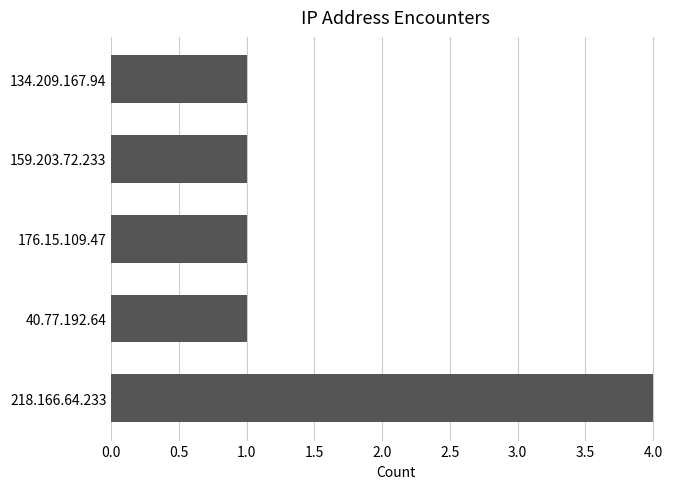

What is the ratio of the value at 218.166.64.233 to the value at 40.77.192.64?

4.0